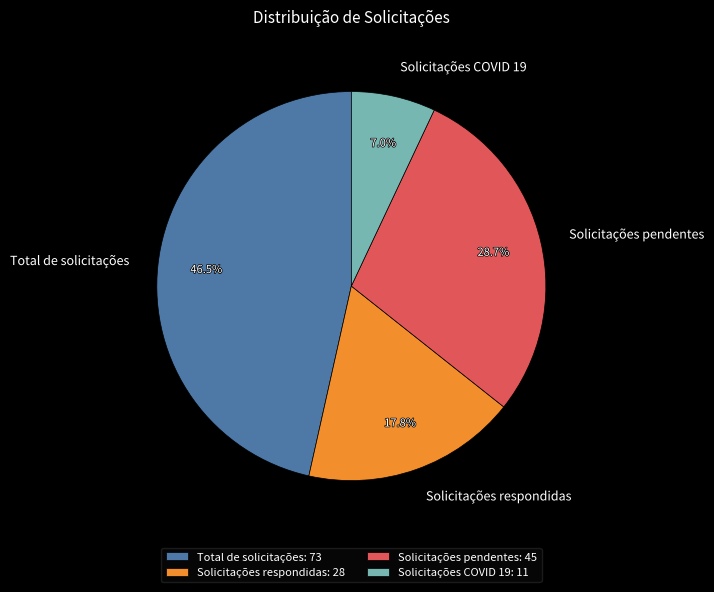

Is it true that Solicitações respondidas is 18% of the pie?

True